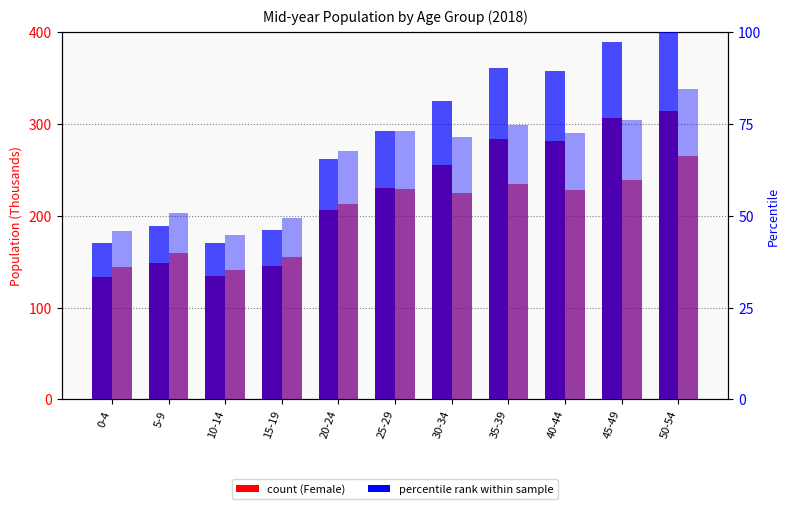

Reading left to right, what are all the values shown in this chart?

Female 2018: 133.9	148.7	134.0	145.2	206.3	230.1	255.3	284.1	281.3	306.2	314.4
Male 2018: 144.2	159.4	140.6	155.0	213.2	229.7	224.9	234.7	228.3	239.6	265.7
Female % rank: 42.6	47.3	42.6	46.2	65.6	73.2	81.2	90.4	89.5	97.4	100.0
Male % rank: 45.9	50.7	44.7	49.3	67.8	73.1	71.5	74.7	72.6	76.2	84.5